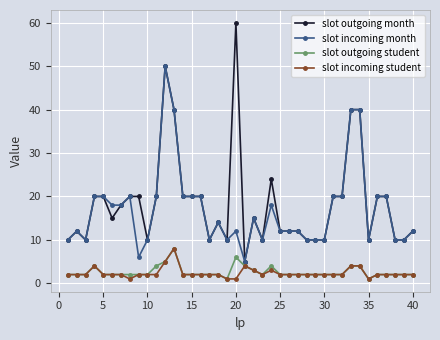

What is the value of the slot outgoing student point at the 7th from the left?

2